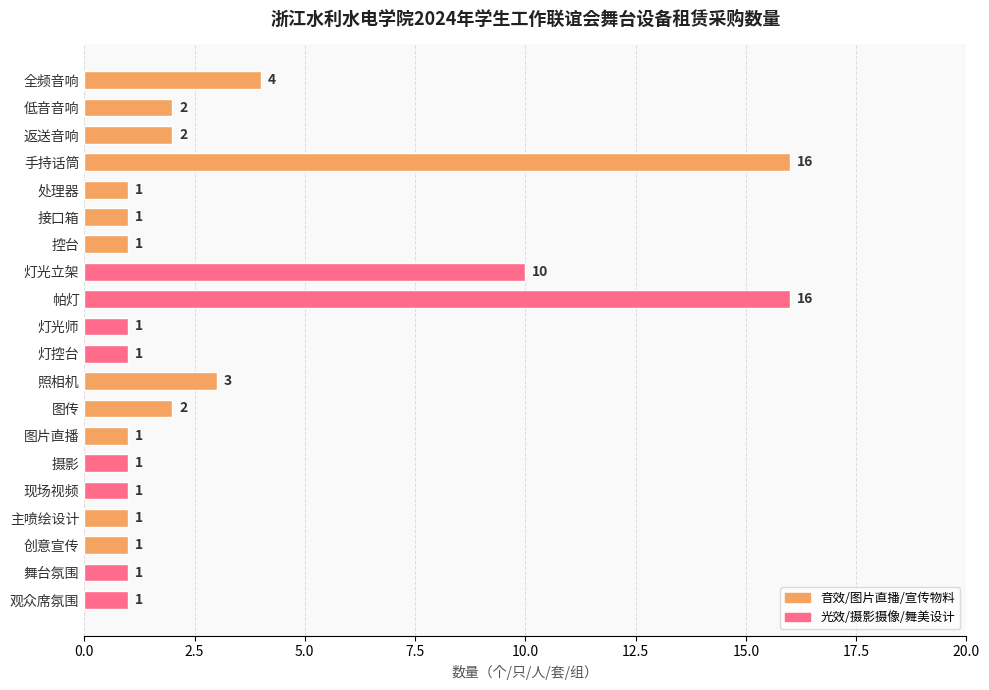

What is the average value?

3